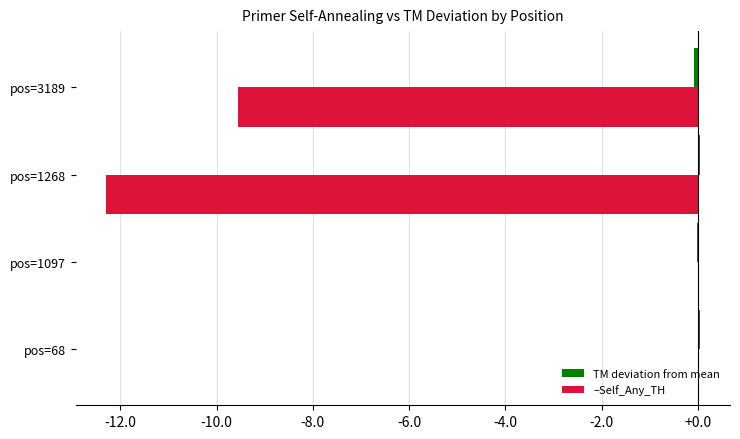

Count the number of categories in the chart.

4